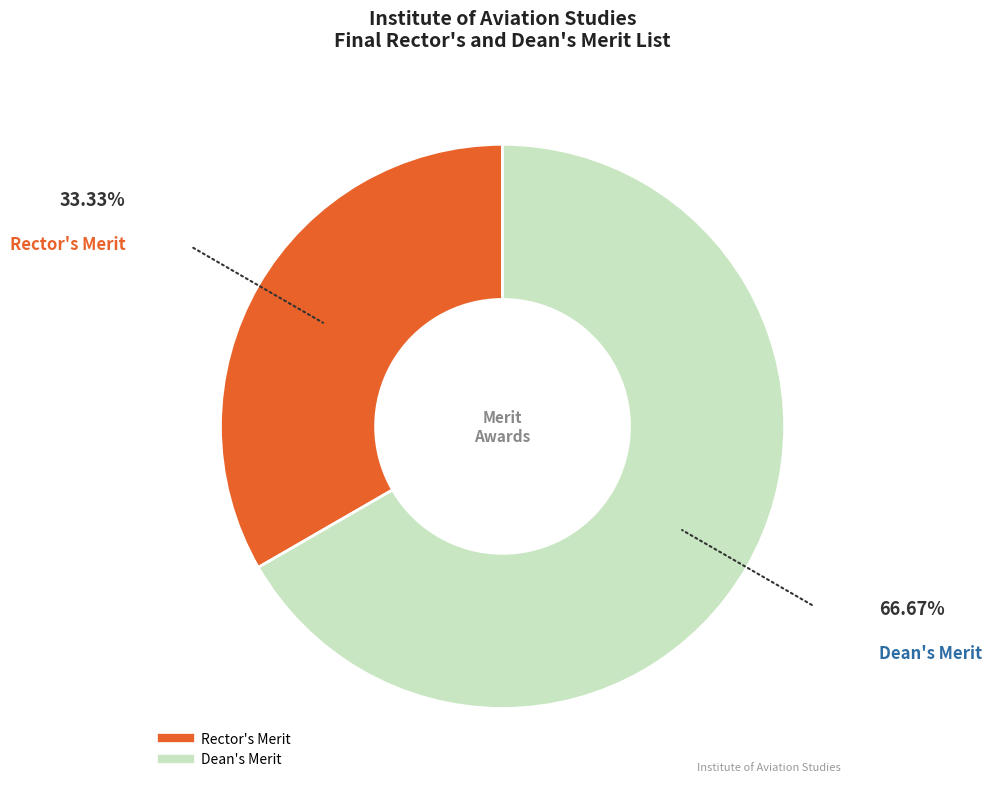

Do Dean's Merit and Rector's Merit together represent more than half of the pie?

Yes